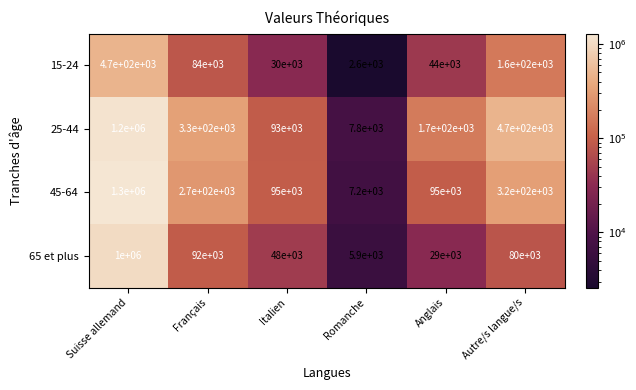

What is the smallest value displayed?

2591.8